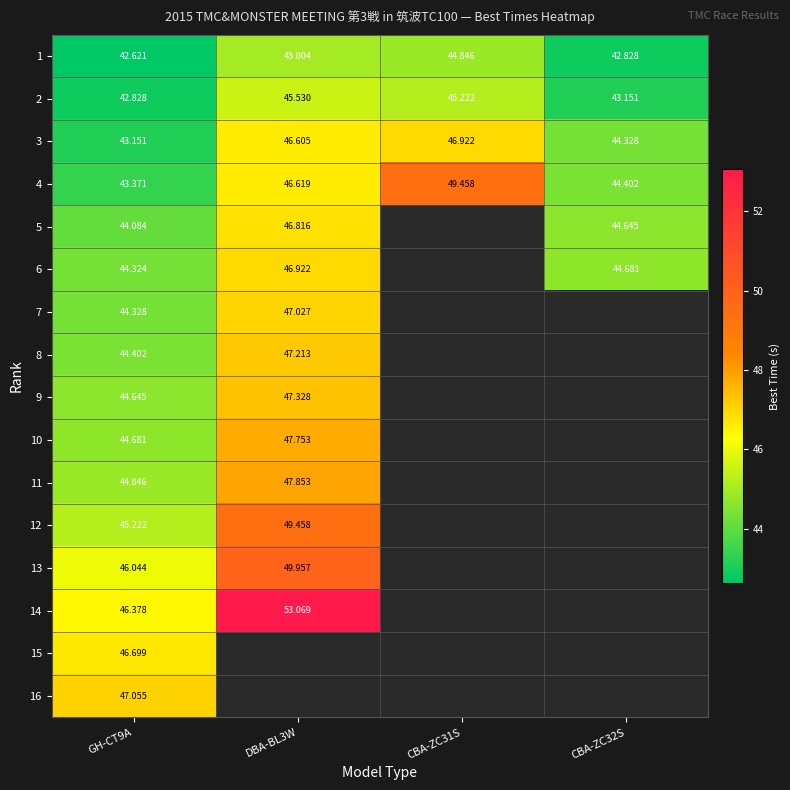

Is the value of 12 at DBA-BL3W greater than the value of 2 at DBA-BL3W?

Yes